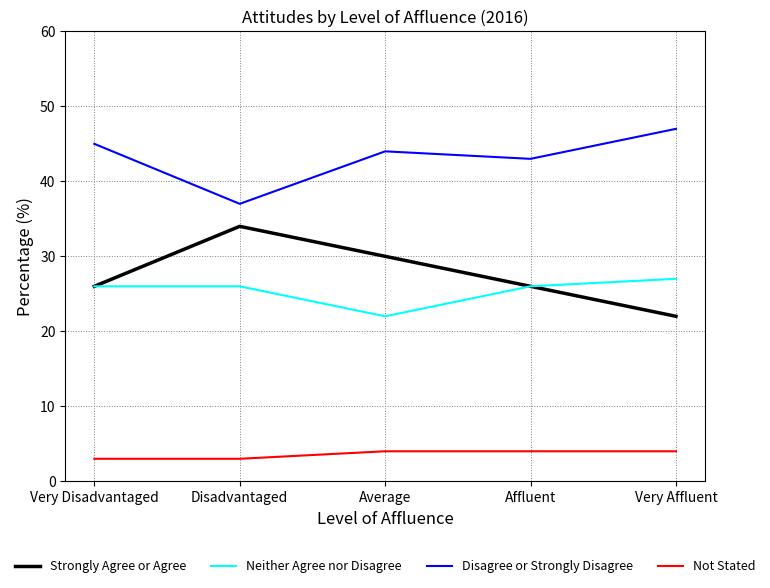

What is the difference between the highest and lowest values at Affluent?

39